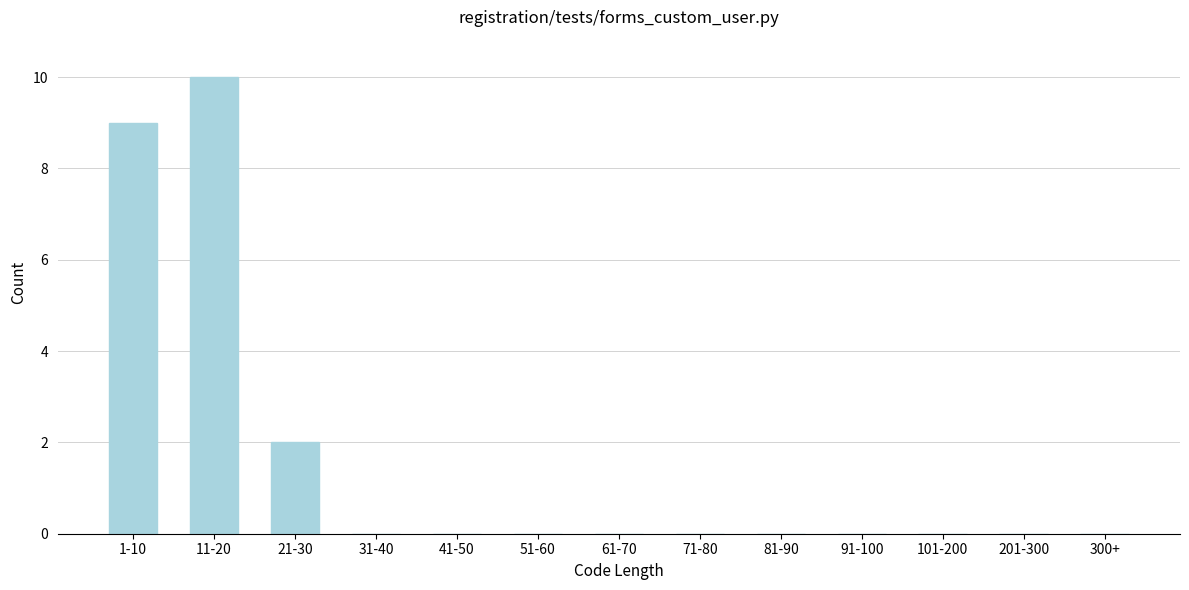

Reading left to right, what are all the values shown in this chart?

1-10=9	11-20=10	21-30=2	31-40=0	41-50=0	51-60=0	61-70=0	71-80=0	81-90=0	91-100=0	101-200=0	201-300=0	300+=0